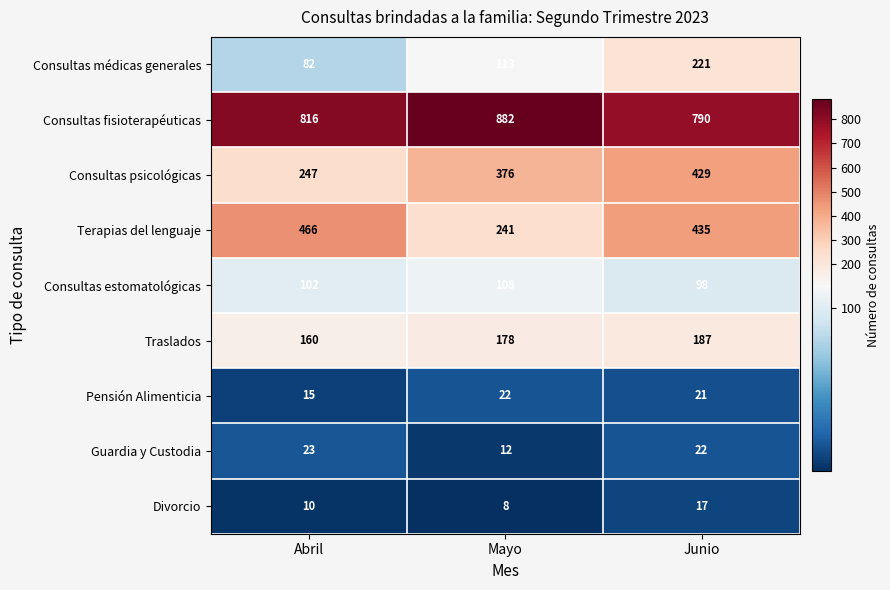

Reading left to right, transcribe all the data shown in this chart.

Consultas médicas generales: 82	113	221
Consultas fisioterapéuticas: 816	882	790
Consultas psicológicas: 247	376	429
Terapias del lenguaje: 466	241	435
Consultas estomatológicas: 102	108	98
Traslados: 160	178	187
Pensión Alimenticia: 15	22	21
Guardia y Custodia: 23	12	22
Divorcio: 10	8	17